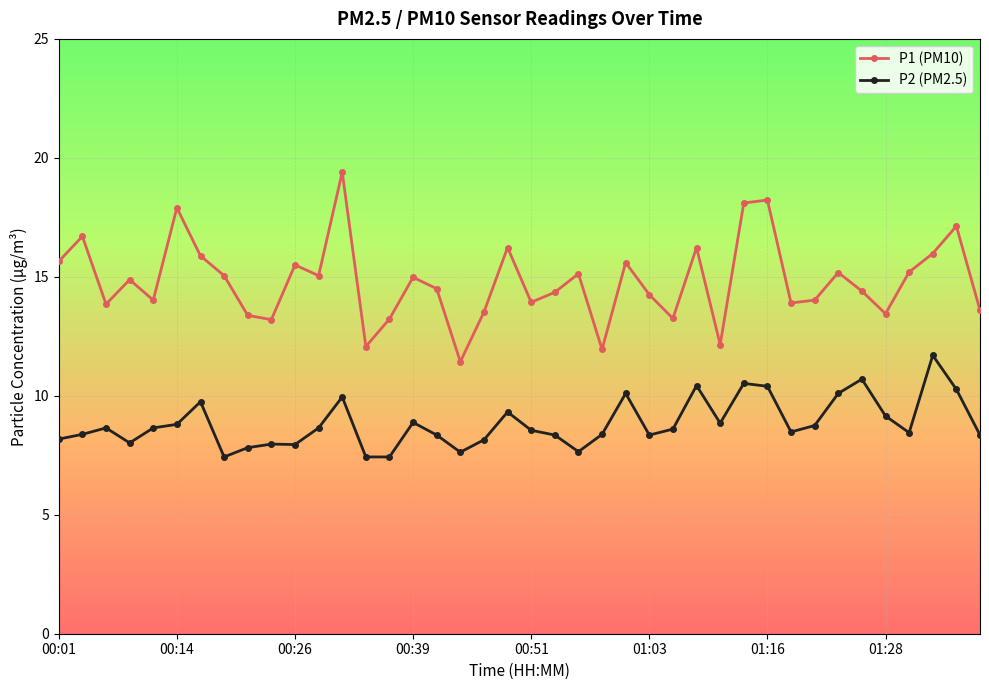

Which series has the widest spread of values?

P1 (PM10)